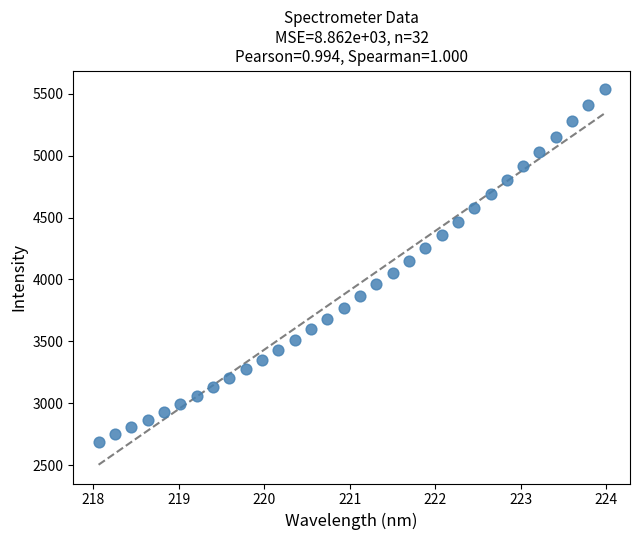

What is the range of X values (max minus min)?

5.9